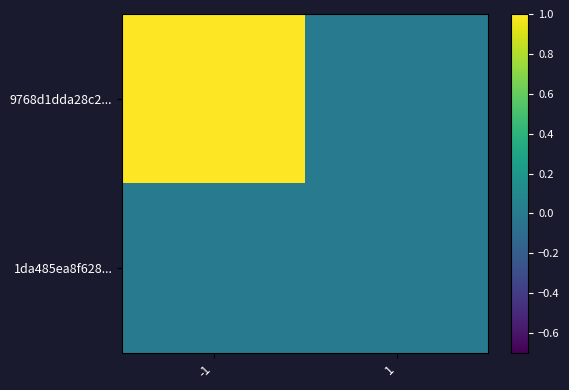

List the series in order of their peak value, lowest first.

1da485ea8f628..., 9768d1dda28c2...